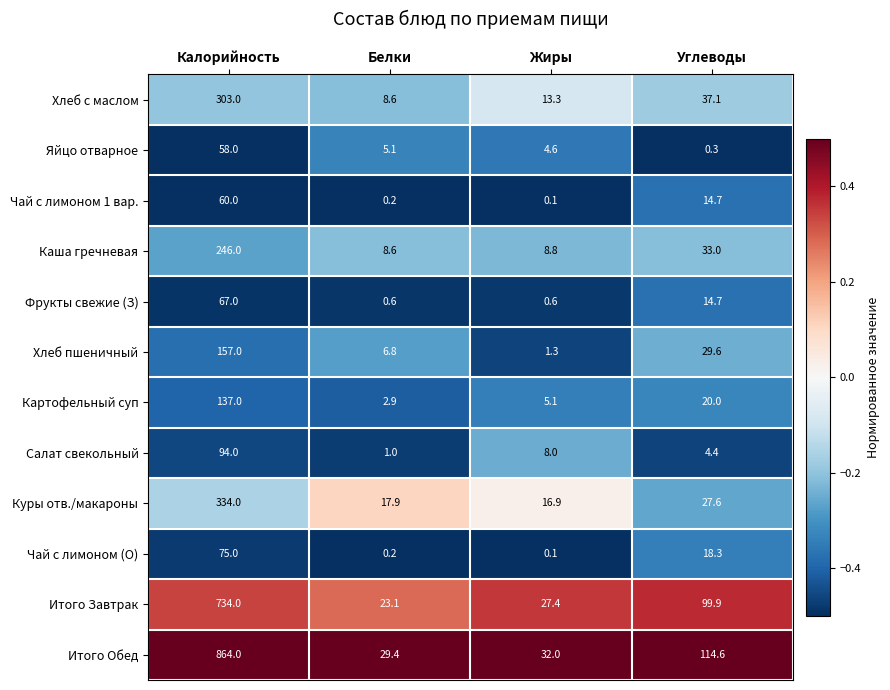

Count the number of data series in this chart.

12